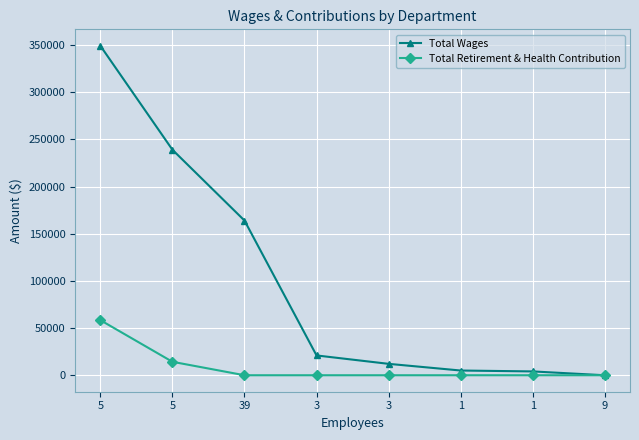

Is this an area chart (filled region under the line)?

No